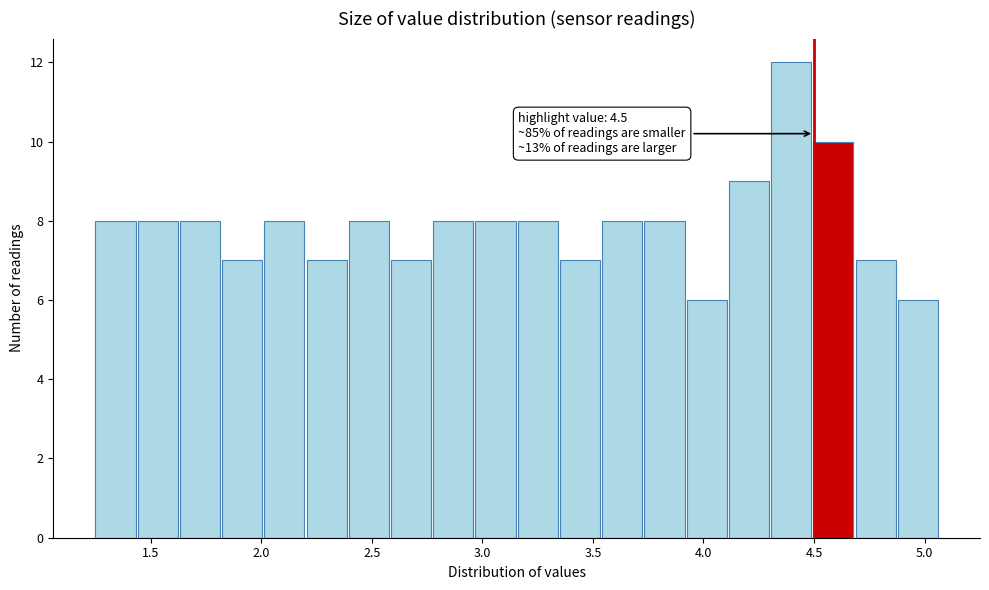

Around what value on the x-axis is the tallest bar? Give the approximate position of its centre, as read against the axis.

4.40